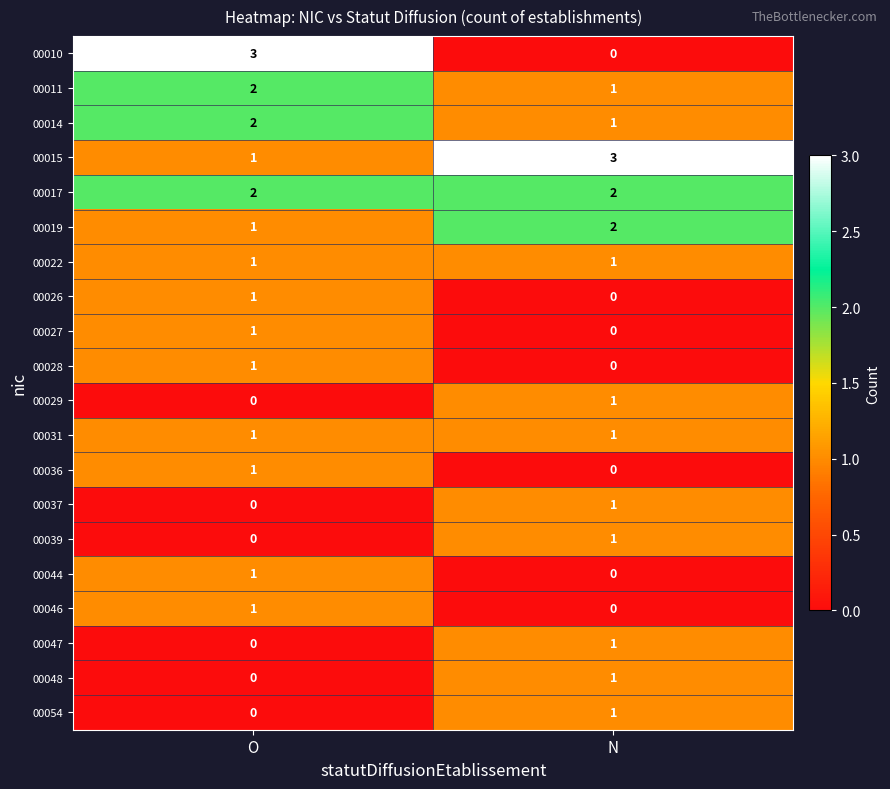

What is the maximum value for 00015?

3